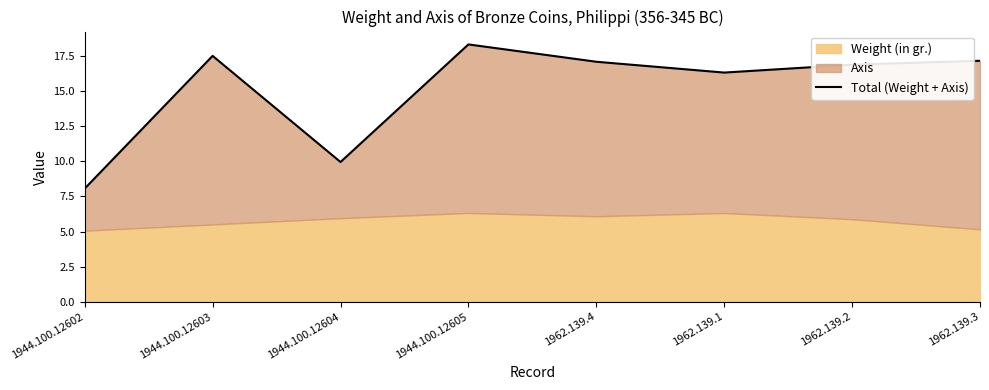

What is the average value?

15.2